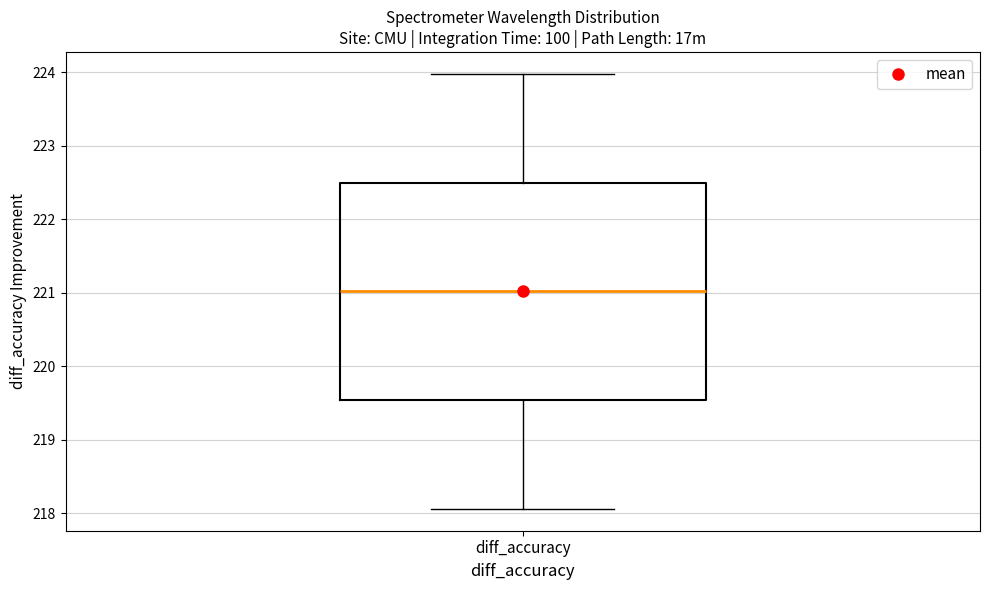

Transcribe this box plot: give where the median line is, the range the box spans, and where the two whiskers end, as read against the y-axis. The values are not printed on the chart, so give them approximately, as read against the axis.

median 221.0, box 219.5 to 222.5, whiskers 218.1 to 224.0